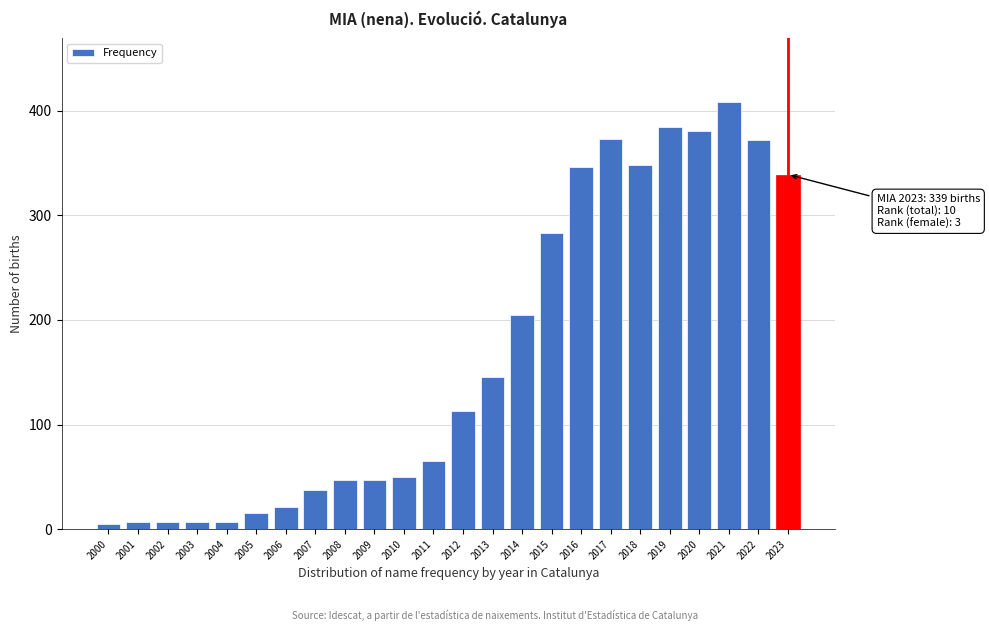

Approximately how many times larger is the value at 2016 compared to 2023?

1.0